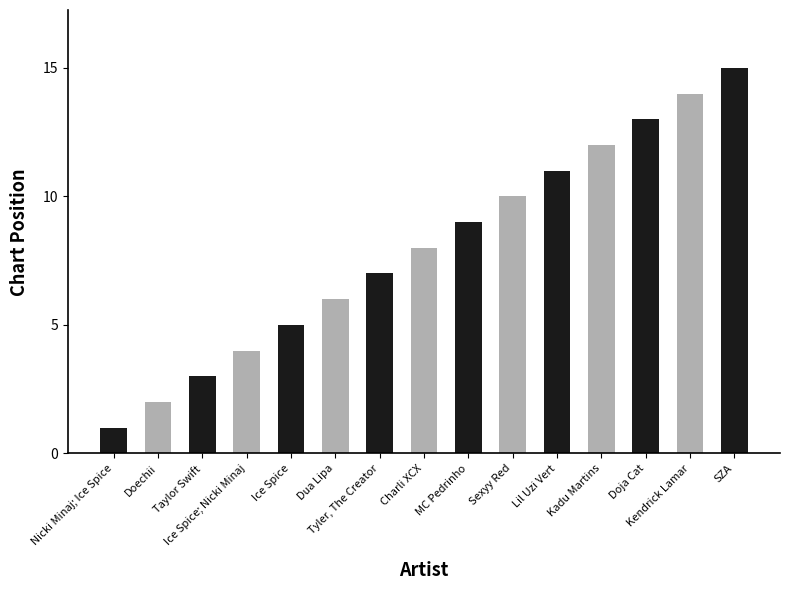

What is the average value?

8